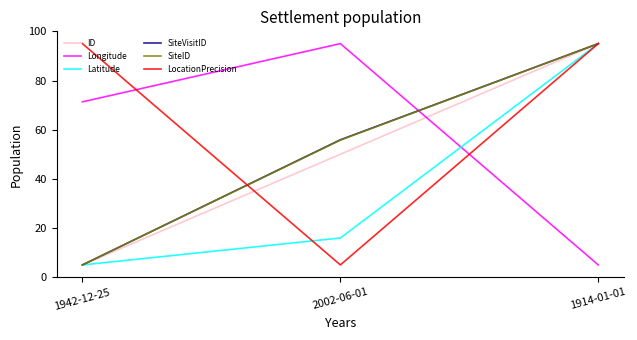

What is the minimum value for ID?

5.0